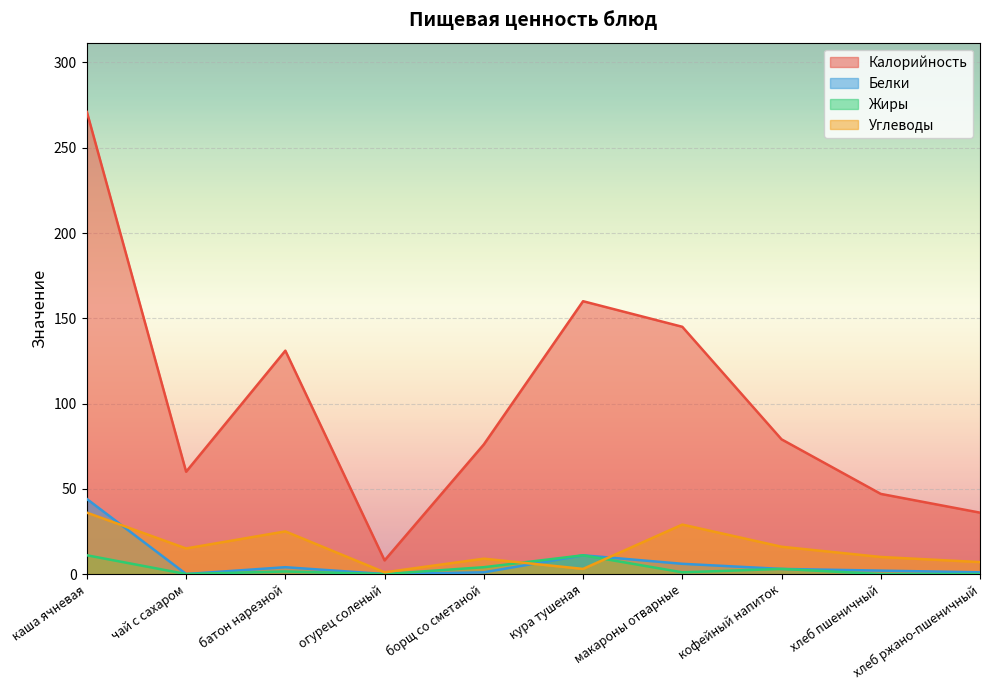

How many series are shown in this chart?

4